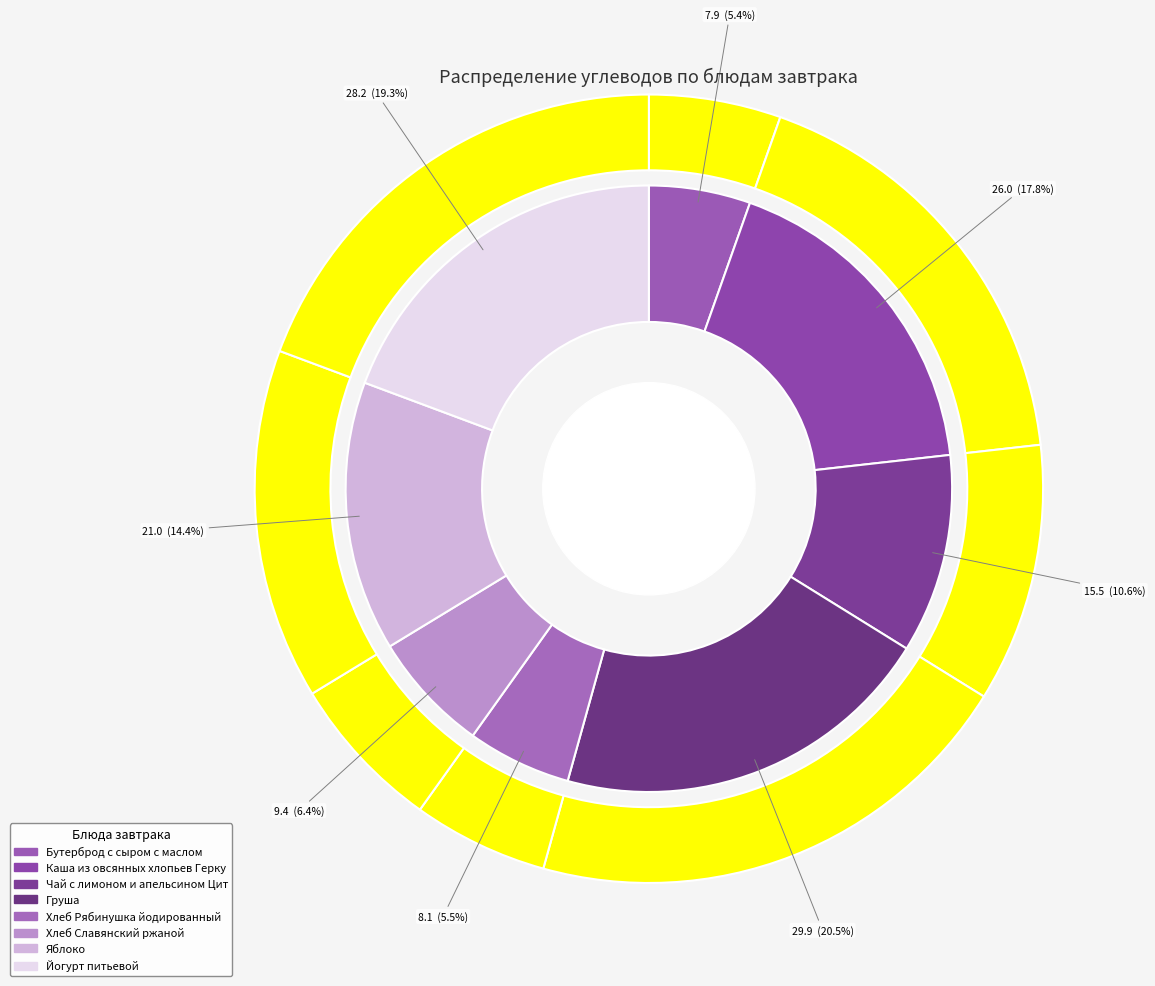

Is there any slice that represents more than half of the pie?

No